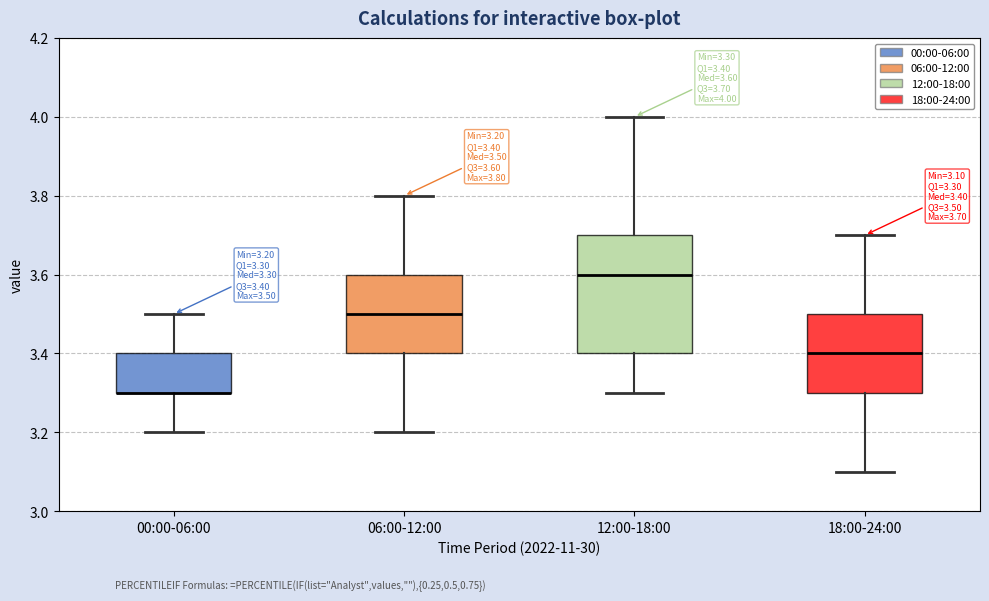

Comparing the boxes themselves (not the whiskers), which one is the tallest?

12:00-18:00